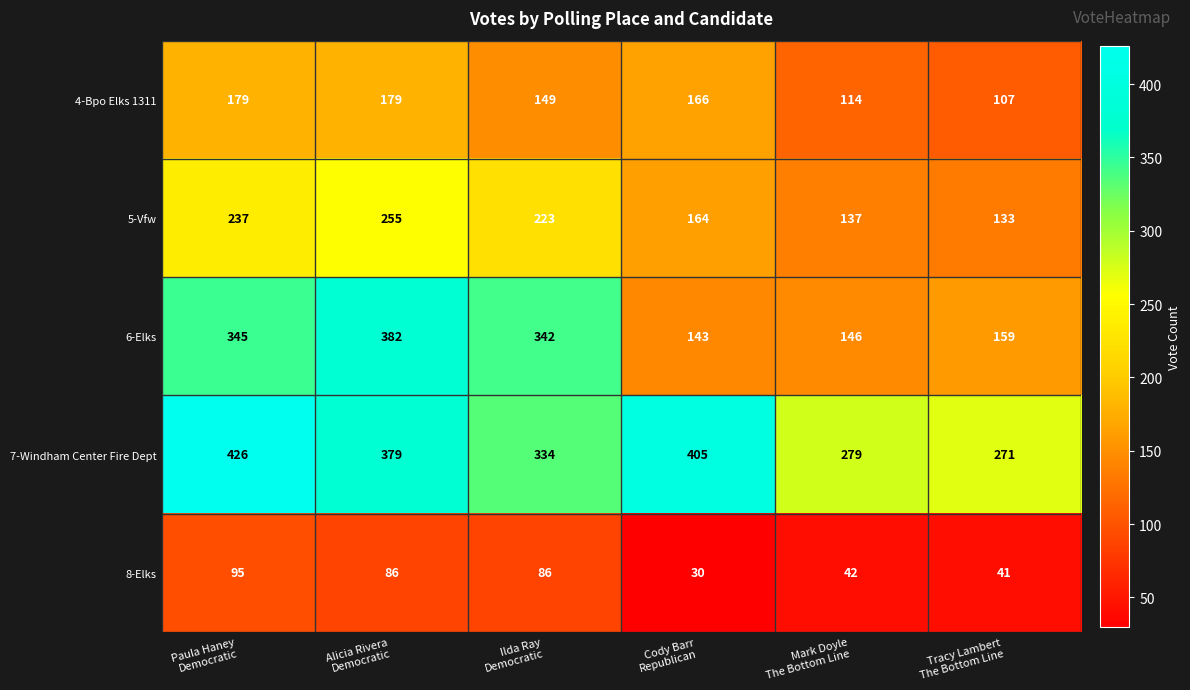

What is the total value across all series at Alicia Rivera
Democratic?

1281